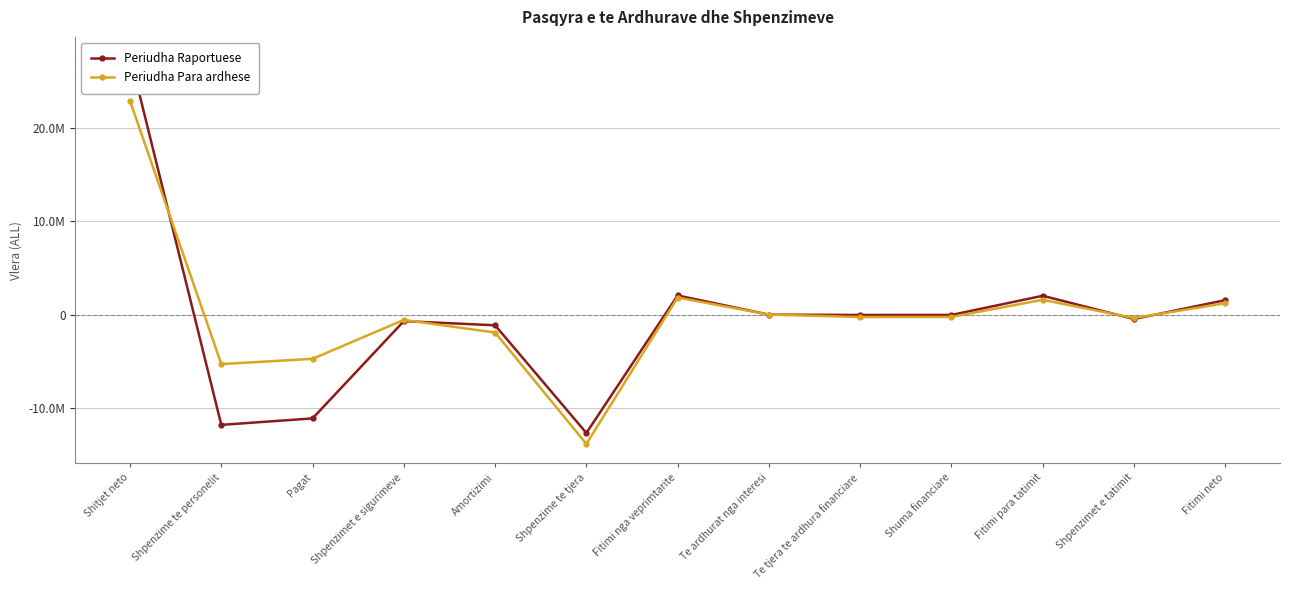

How many data points in Periudha Raportuese are less than -33825?

6